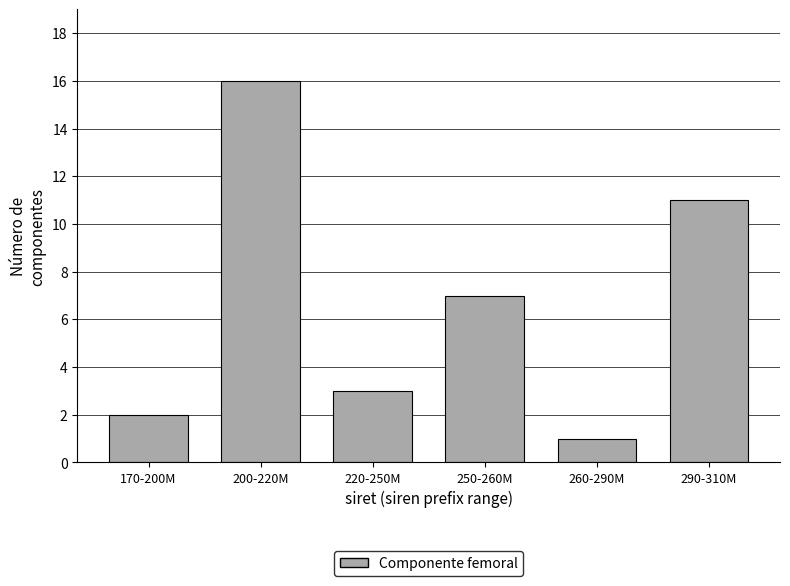

Reading right to left, extract all data points from this chart.

11	1	7	3	16	2